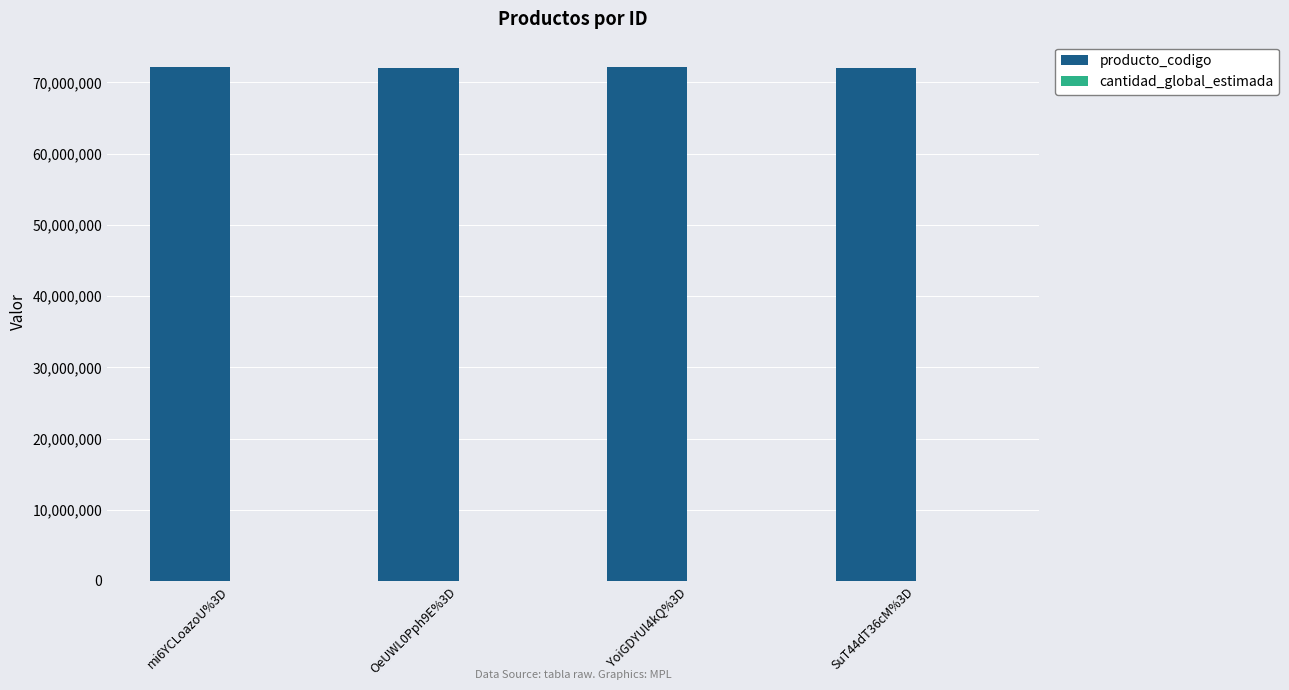

Which series has the largest total across all categories?

producto_codigo